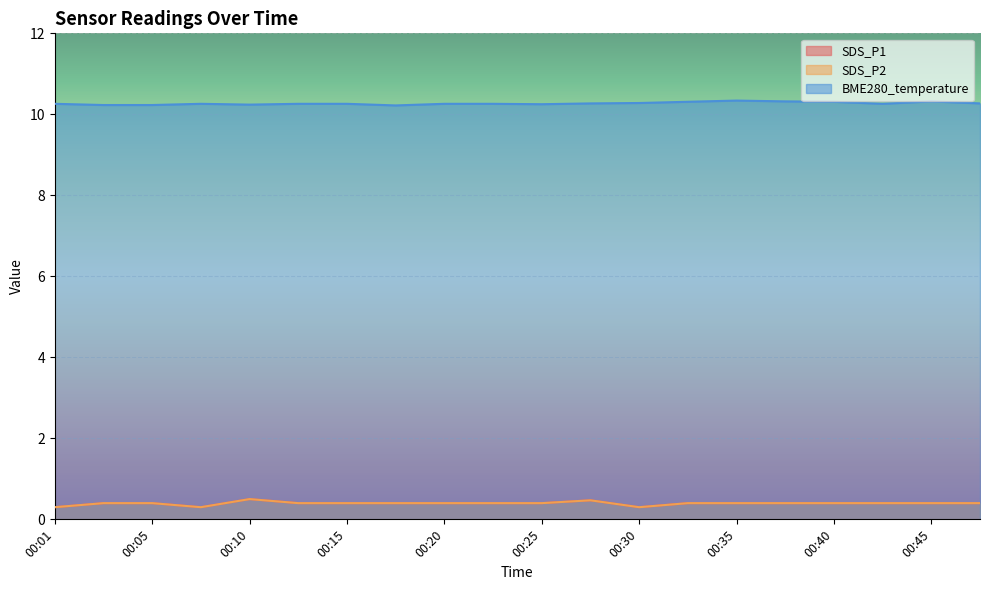

How many interior local valleys does the SDS_P1 series have?

2